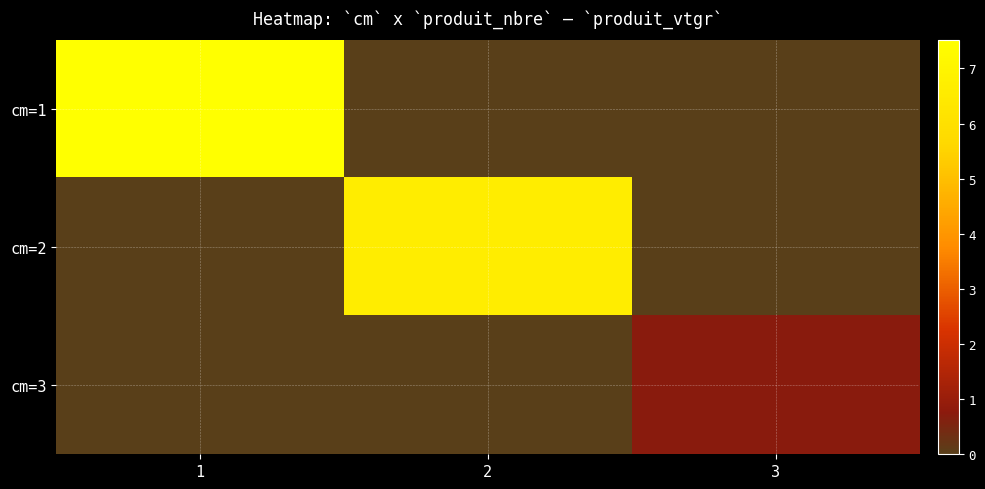

Which series has the widest spread of values?

cm=1